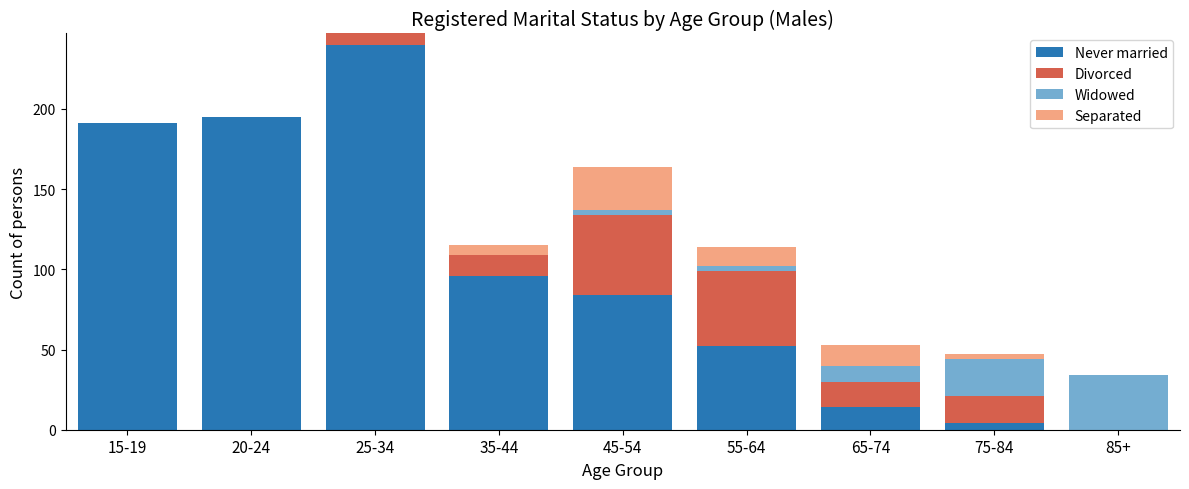

The Never married series shows 14 at 65-74. True or false?

True